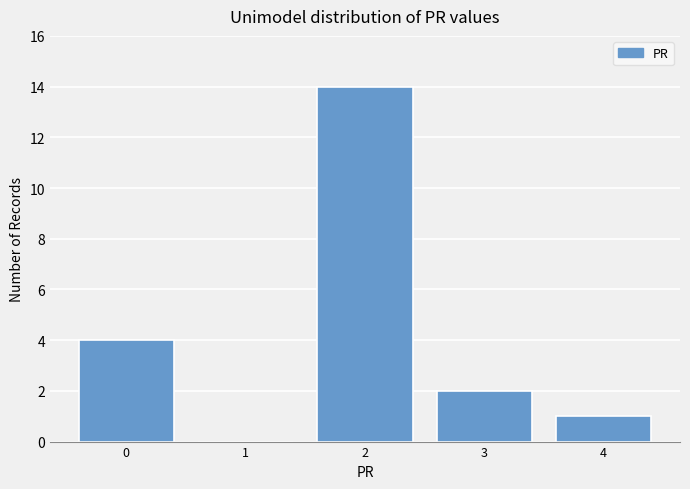

Reading left to right, what are all the values shown in this chart?

0=4	1=0	2=14	3=2	4=1